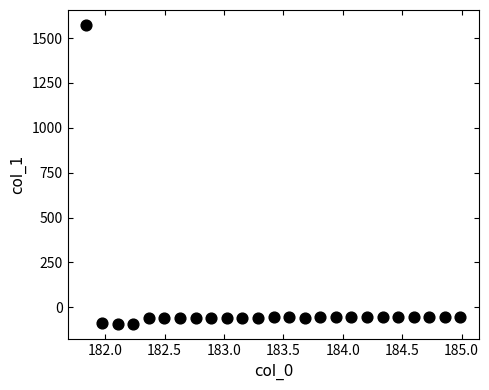

What is the range of Y values (max minus min)?

1668.4